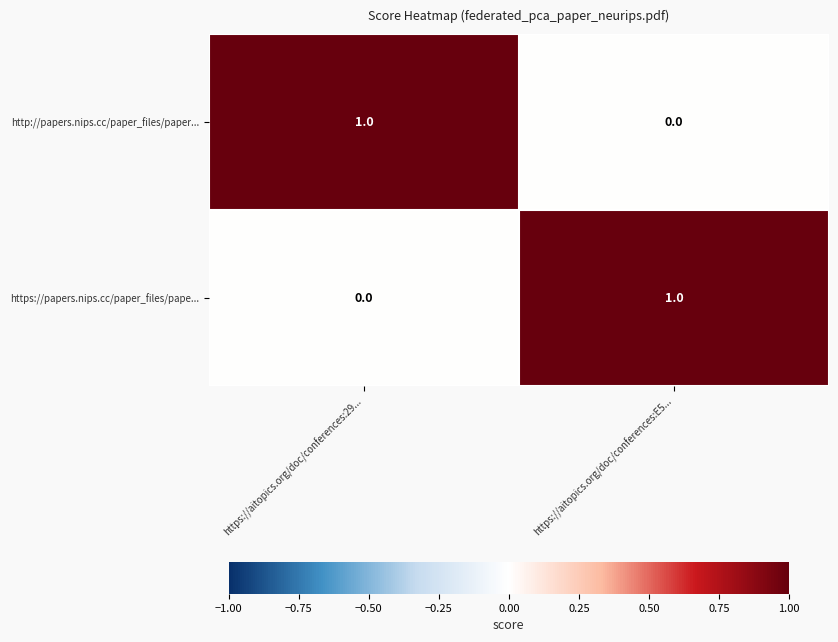

Reading left to right, transcribe all the data shown in this chart.

http://papers.nips.cc/paper_files/paper...: https://aitopics.org/doc/conferences:29...=1	https://aitopics.org/doc/conferences:E5...=0
https://papers.nips.cc/paper_files/pape...: https://aitopics.org/doc/conferences:29...=0	https://aitopics.org/doc/conferences:E5...=1